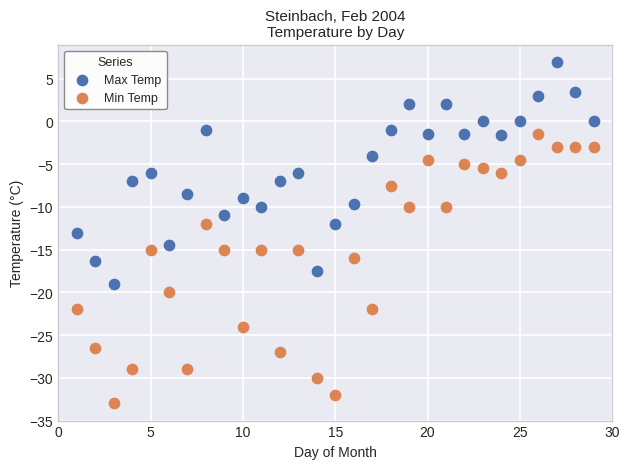

What are all the series names shown in the legend?

Max Temp, Min Temp